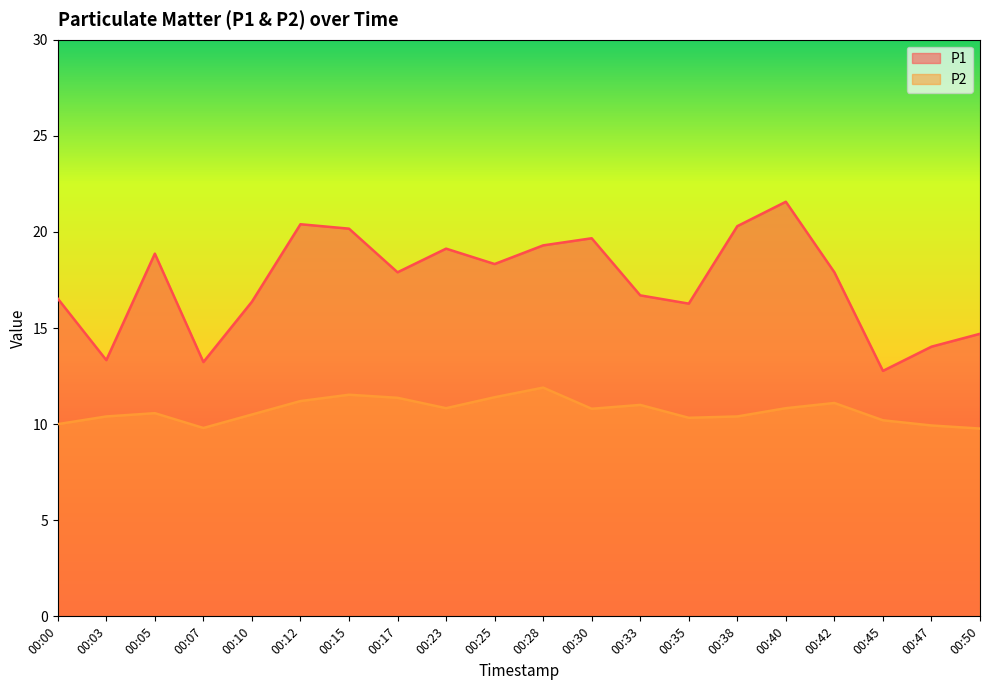

True or false: P1 has a value of 16.5 at 00:00.

True